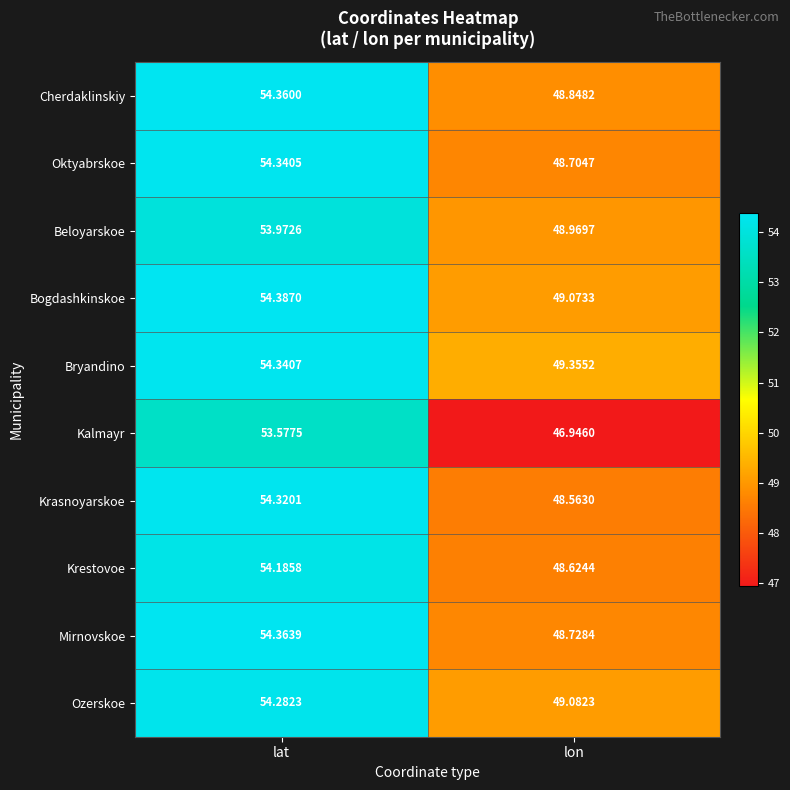

Count the number of categories in the chart.

2